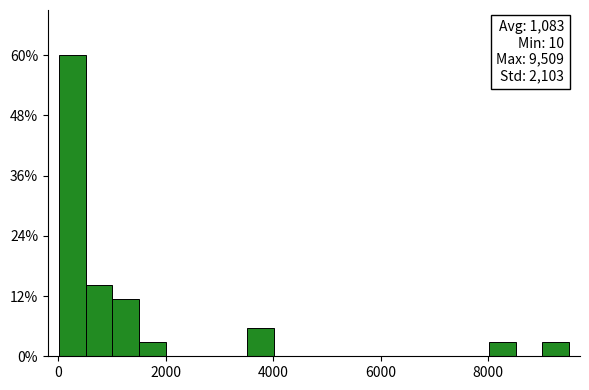

Around what value on the x-axis is the tallest bar? Give the approximate position of its centre, as read against the axis.

200